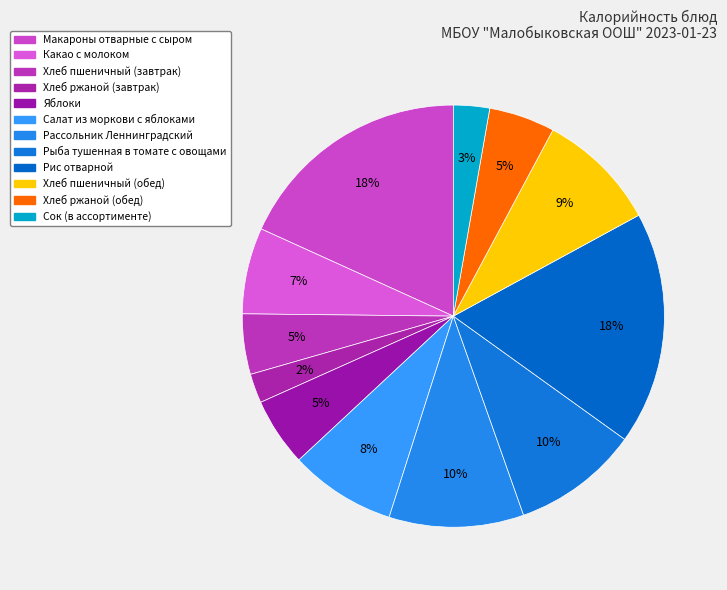

Rank the categories by value from lowest to highest.

Хлеб ржаной (завтрак), Сок (в ассортименте), Хлеб пшеничный (завтрак), Хлеб ржаной (обед), Яблоки, Какао с молоком, Салат из моркови с яблоками, Хлеб пшеничный (обед), Рыба тушенная в томате с овощами, Рассольник Леннинградский, Рис отварной, Макароны отварные с сыром